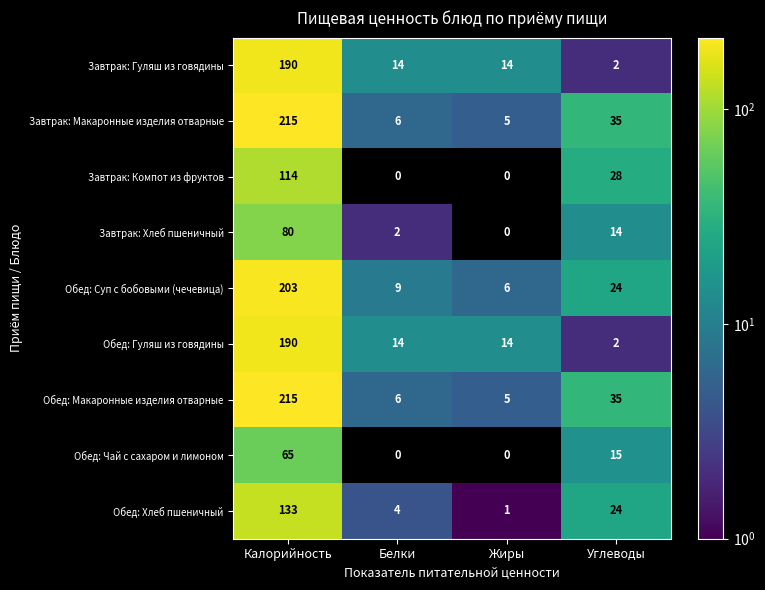

The value of Обед: Гуляш из говядины at Белки is 14. True or false?

True